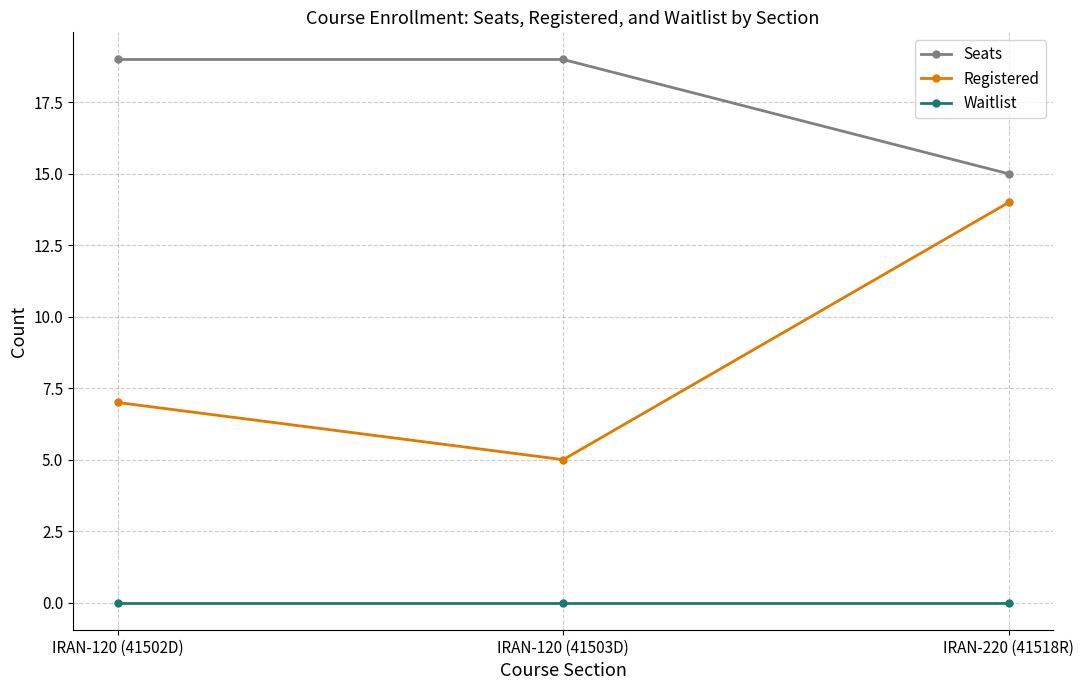

Is this an area chart (filled region under the line)?

No